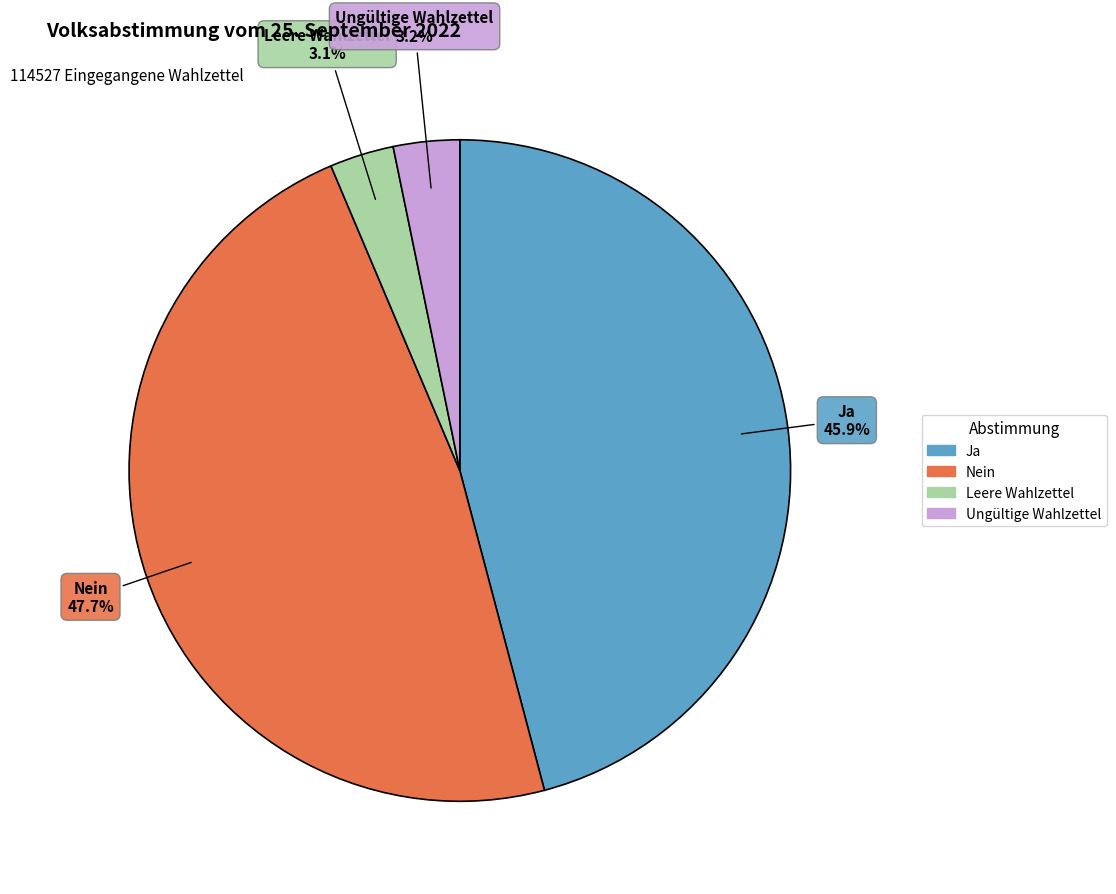

True or false: Ungültige Wahlzettel accounts for 15% of the total.

False